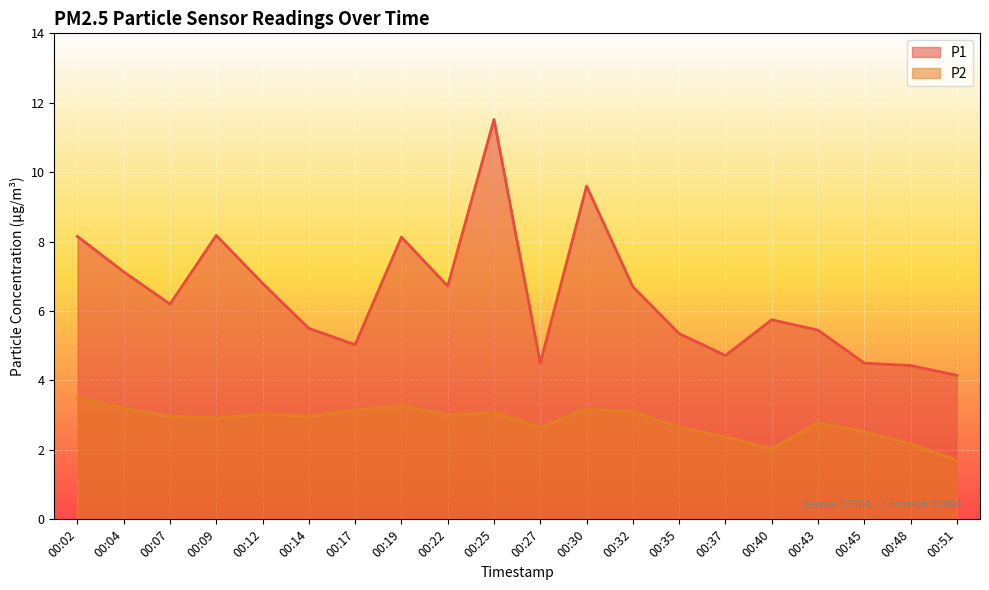

What is the maximum value for P2?

3.5